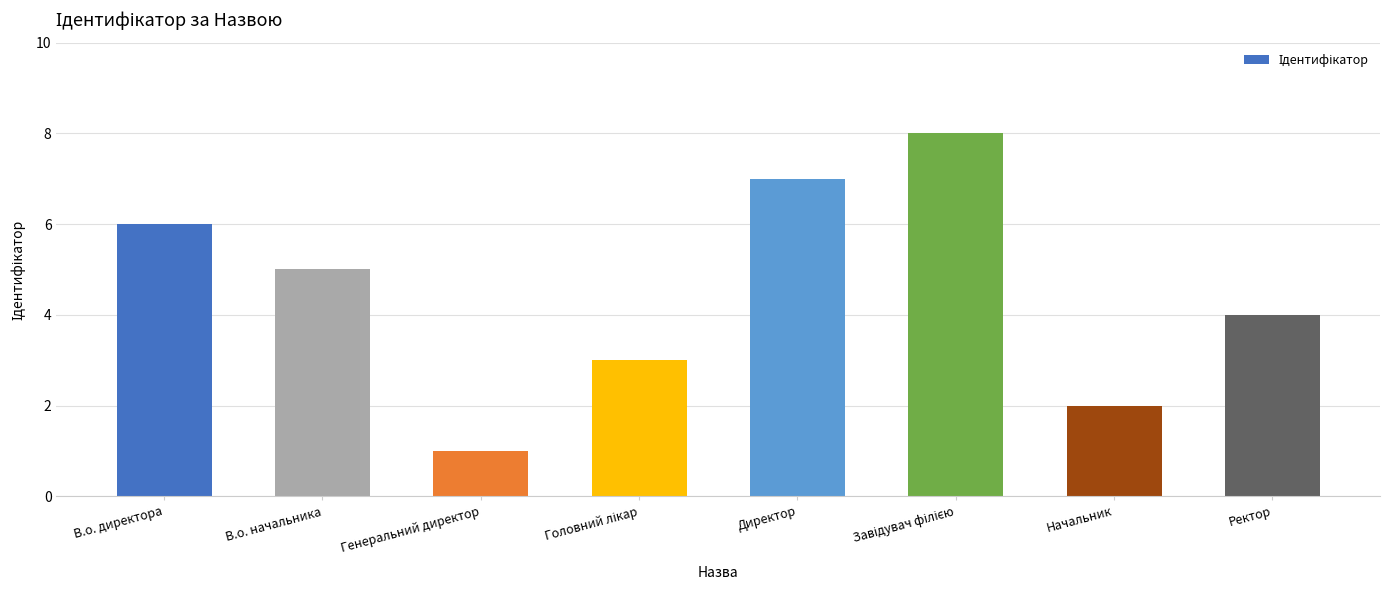

How many series are shown in this chart?

1